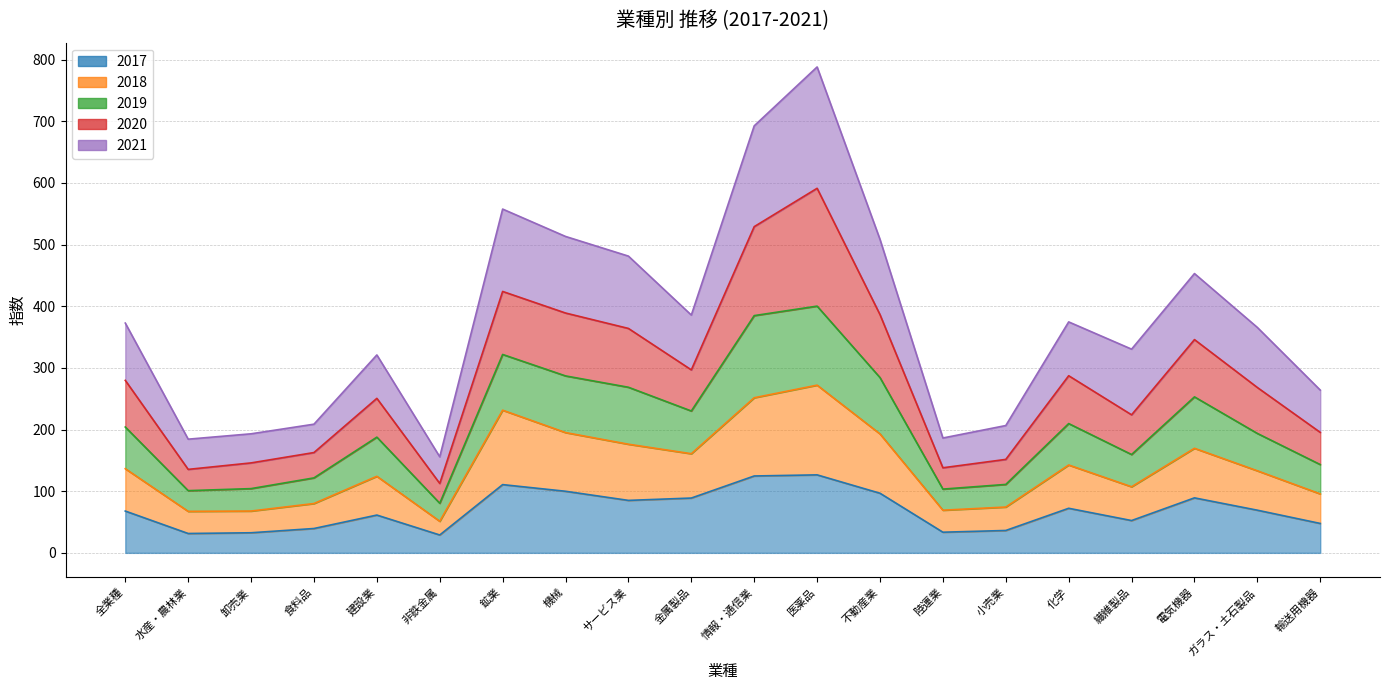

At which category does 2017 reach its first local peak?

建設業